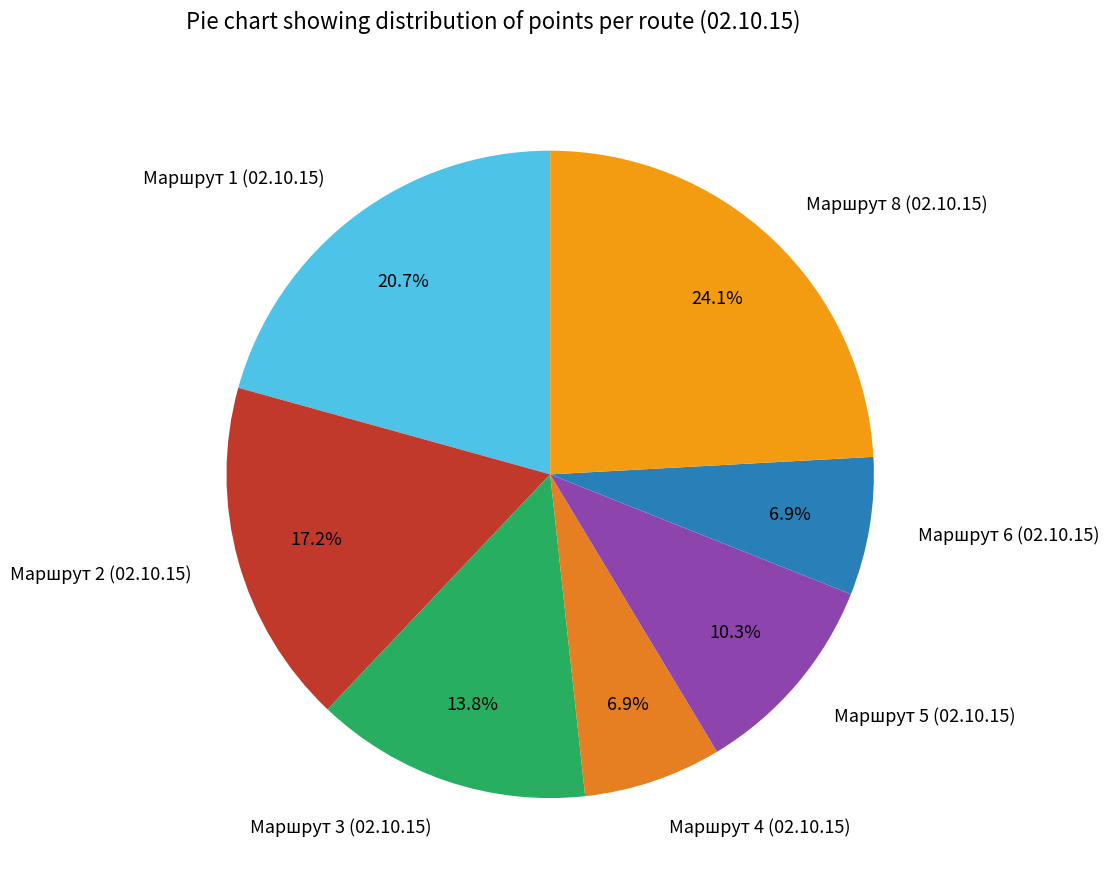

What is the total percentage of Маршрут 3 (02.10.15) and Маршрут 8 (02.10.15)?

37.9%